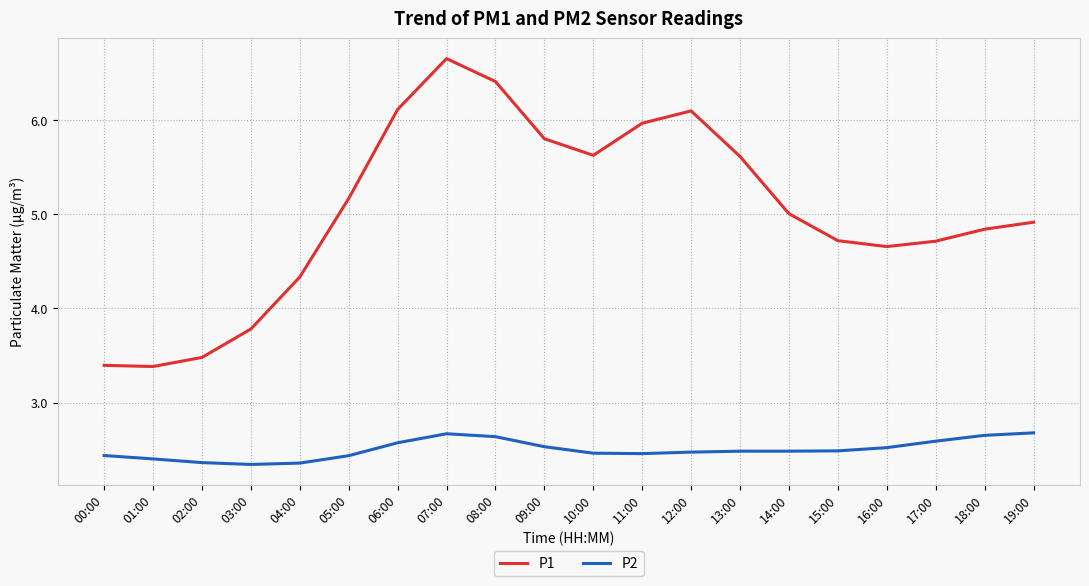

True or false: P1 and P2 cross at least once.

False